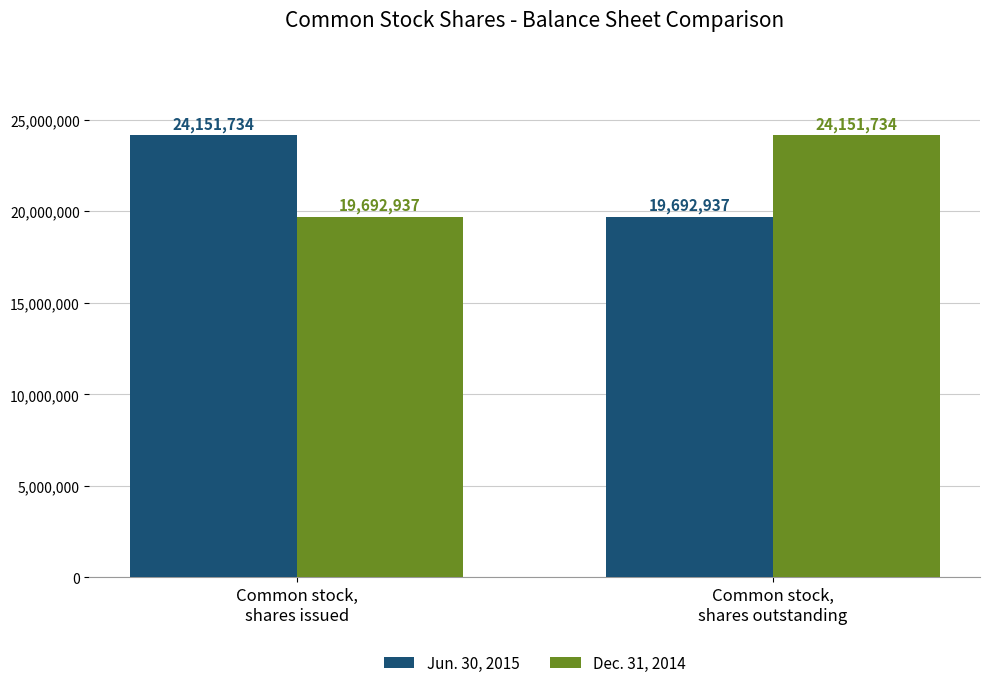

What is the maximum value for Dec. 31, 2014?

24151734